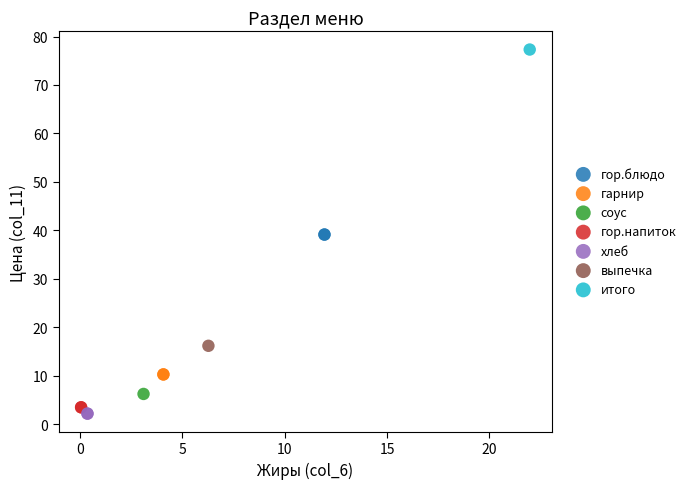

Which series reaches the maximum Y coordinate?

итого